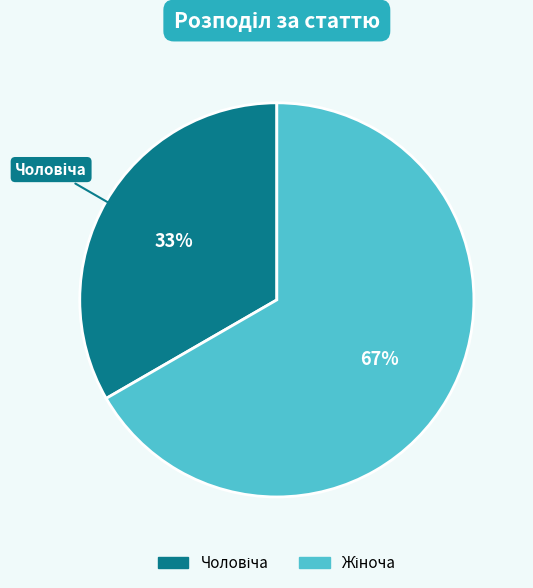

Is there a majority slice in this chart?

Yes